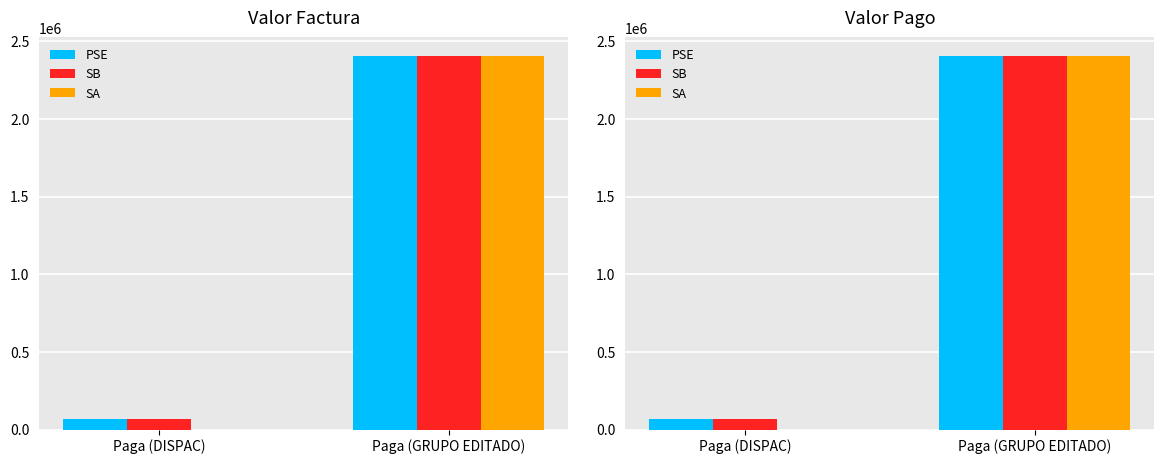

The SB series shows 2403677.0 at Paga (GRUPO EDITADO). True or false?

True